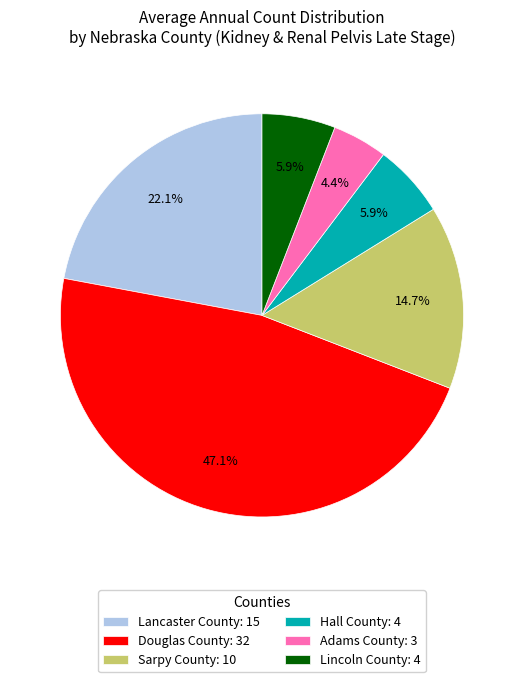

The Sarpy County slice represents 20% of the pie. True or false?

False